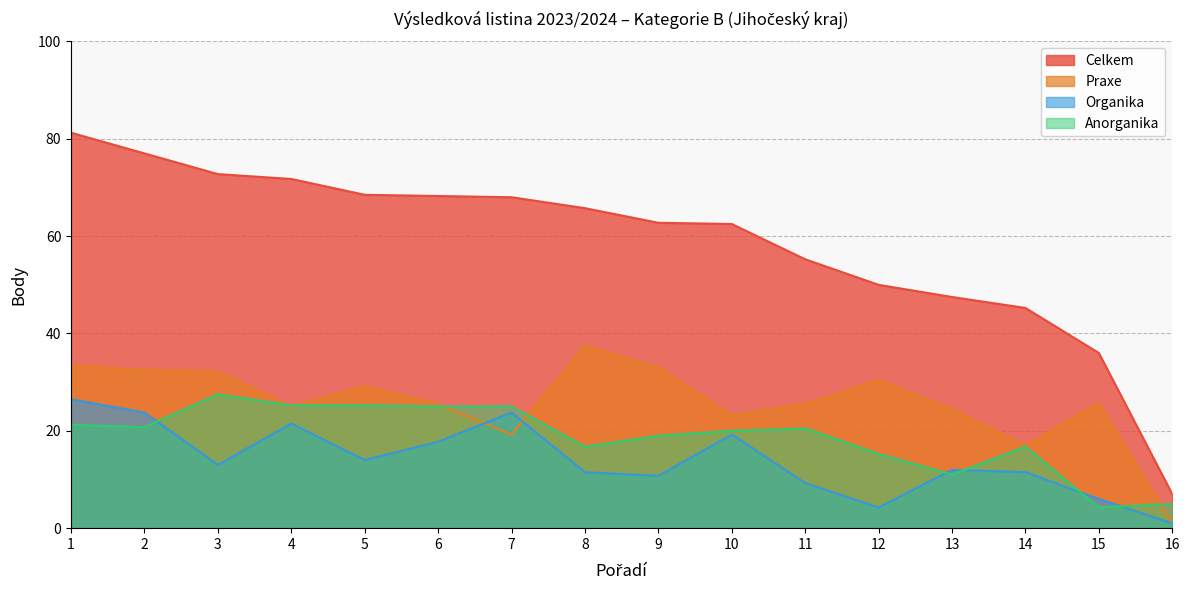

Which series has the largest total across all categories?

Celkem